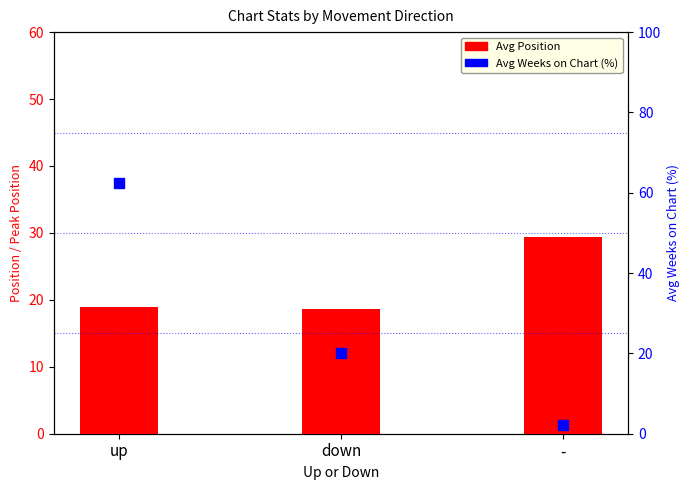

At how many categories does at least one series exceed 47?

1